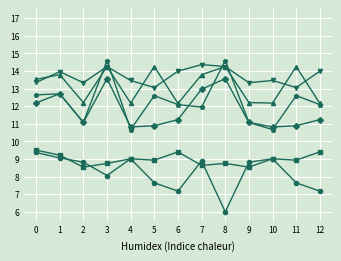

What is the spread (max minus min) of values at 3?

6.5